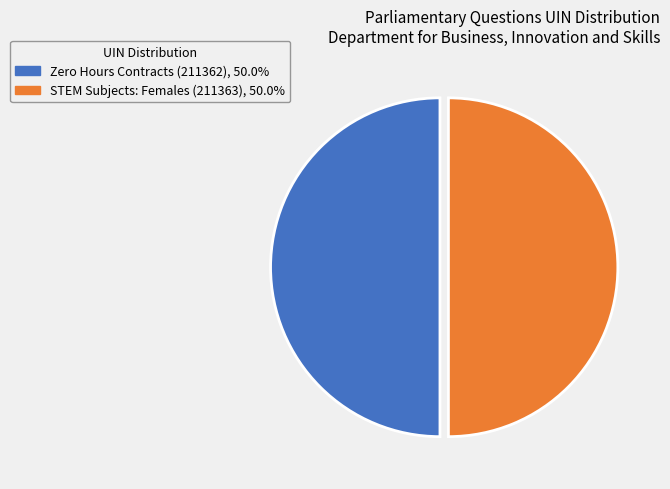

How many slices are in this pie chart?

2